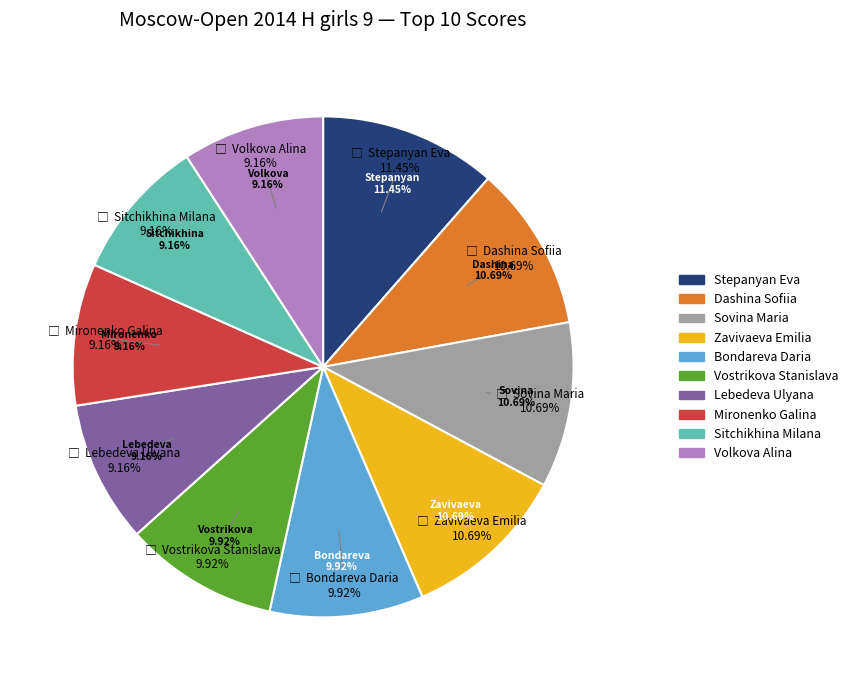

What is the largest slice in the pie chart?

Stepanyan Eva